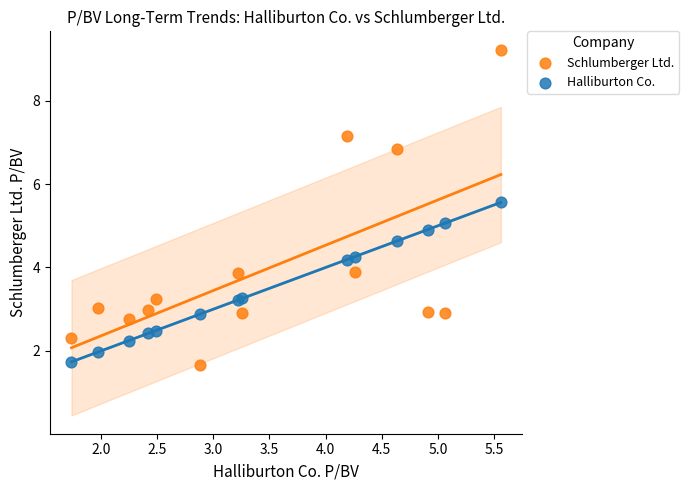

Which series contains the lowest Y value?

Schlumberger Ltd.